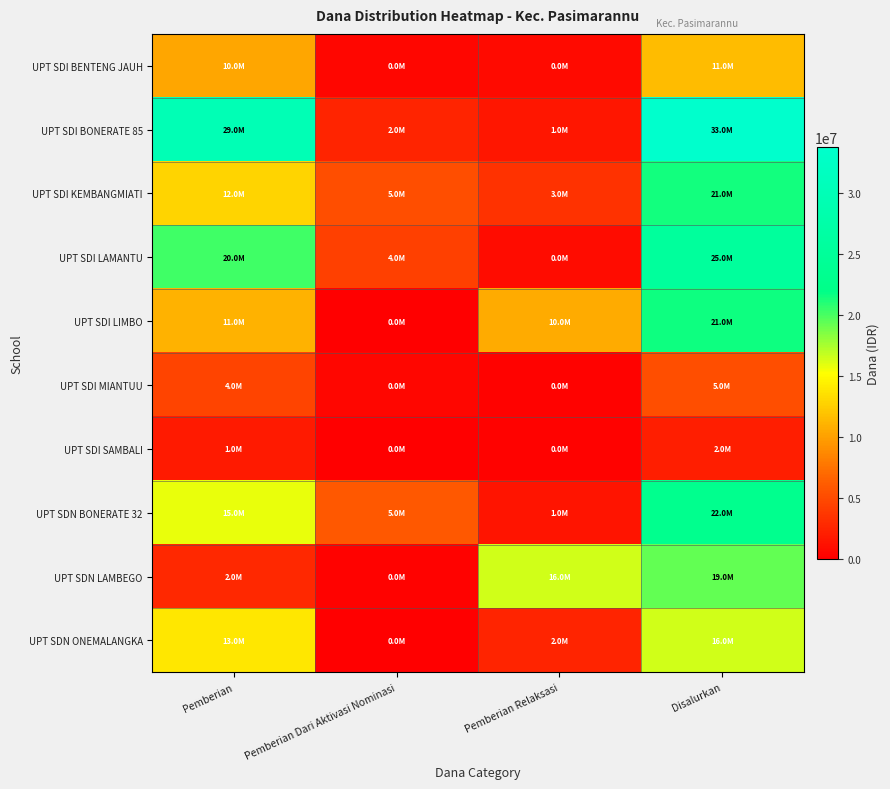

Reading left to right, extract all data points from this chart.

UPT SDI BENTENG JAUH: Pemberian=10350000	Pemberian Dari Aktivasi Nominasi=450000	Pemberian Relaksasi=675000	Disalurkan=11475000
UPT SDI BONERATE 85: Pemberian=29700000	Pemberian Dari Aktivasi Nominasi=2475000	Pemberian Relaksasi=1575000	Disalurkan=33750000
UPT SDI KEMBANGMIATI: Pemberian=12825000	Pemberian Dari Aktivasi Nominasi=5175000	Pemberian Relaksasi=3375000	Disalurkan=21375000
UPT SDI LAMANTU: Pemberian=20250000	Pemberian Dari Aktivasi Nominasi=4275000	Pemberian Relaksasi=900000	Disalurkan=25425000
UPT SDI LIMBO: Pemberian=11025000	Pemberian Dari Aktivasi Nominasi=0	Pemberian Relaksasi=10575000	Disalurkan=21600000
UPT SDI MIANTUU: Pemberian=4500000	Pemberian Dari Aktivasi Nominasi=450000	Pemberian Relaksasi=225000	Disalurkan=5175000
UPT SDI SAMBALI: Pemberian=1800000	Pemberian Dari Aktivasi Nominasi=0	Pemberian Relaksasi=225000	Disalurkan=2025000
UPT SDN BONERATE 32: Pemberian=15750000	Pemberian Dari Aktivasi Nominasi=5850000	Pemberian Relaksasi=1350000	Disalurkan=22950000
UPT SDN LAMBEGO: Pemberian=2700000	Pemberian Dari Aktivasi Nominasi=225000	Pemberian Relaksasi=16425000	Disalurkan=19350000
UPT SDN ONEMALANGKA: Pemberian=13950000	Pemberian Dari Aktivasi Nominasi=0	Pemberian Relaksasi=2475000	Disalurkan=16425000